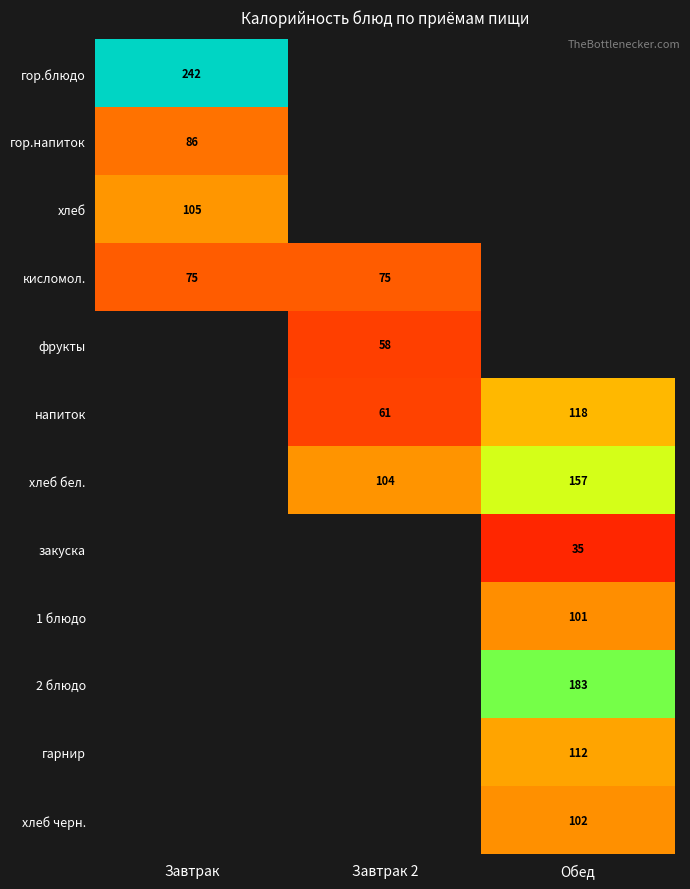

The гор.напиток series shows 128 at Завтрак. True or false?

False